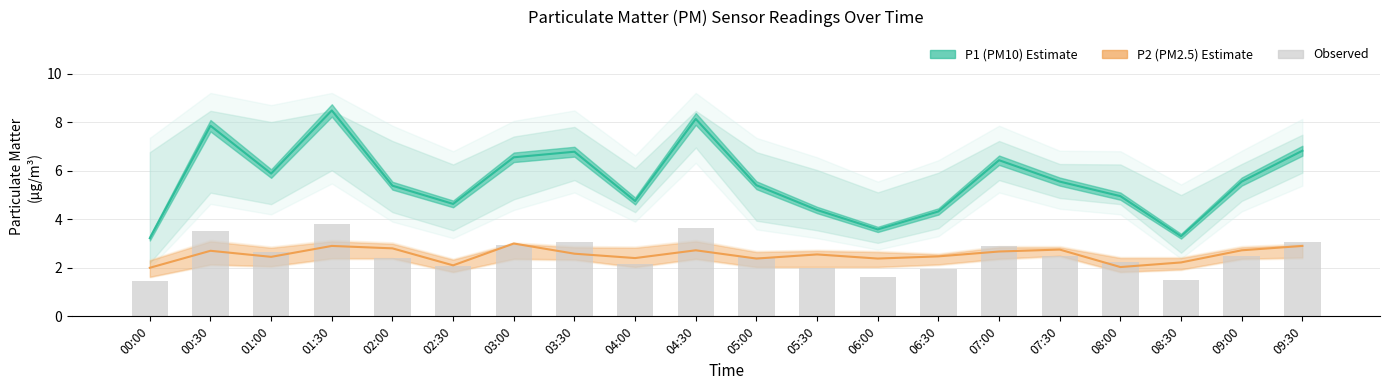

At which label does P1 (PM10) first exceed 5?

00:30